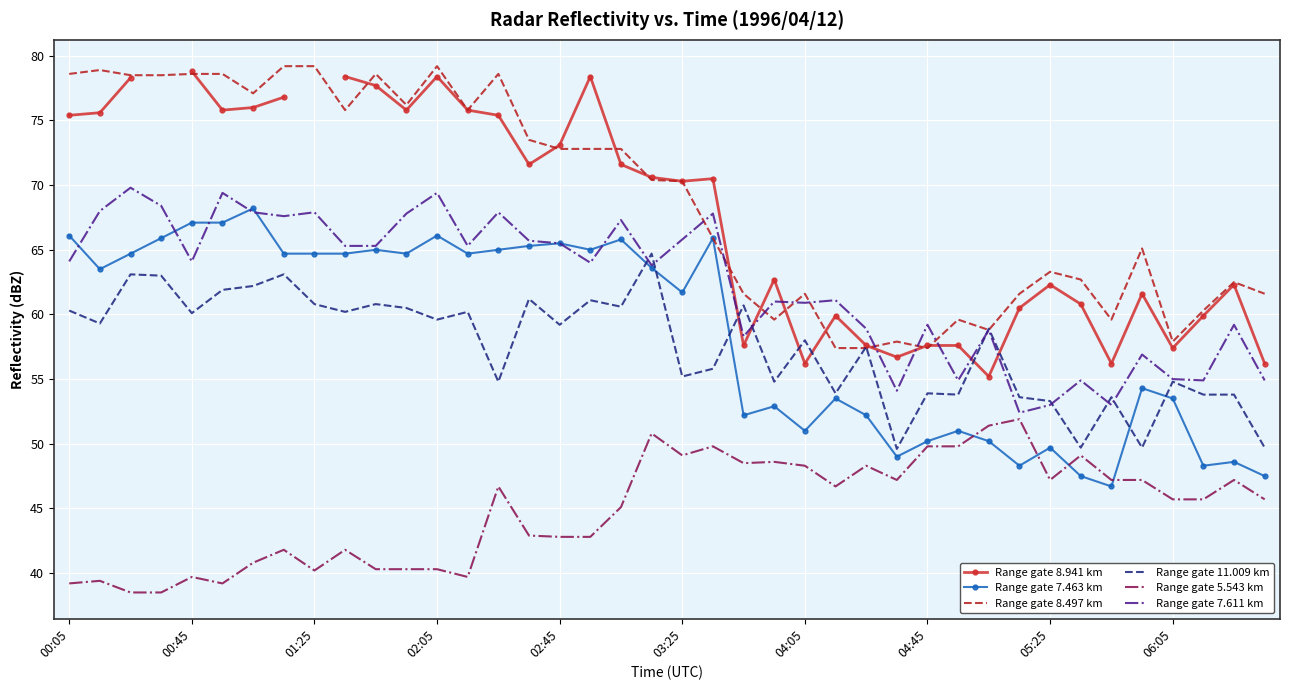

True or false: Range gate 7.463 km and Range gate 8.941 km cross at least once.

False